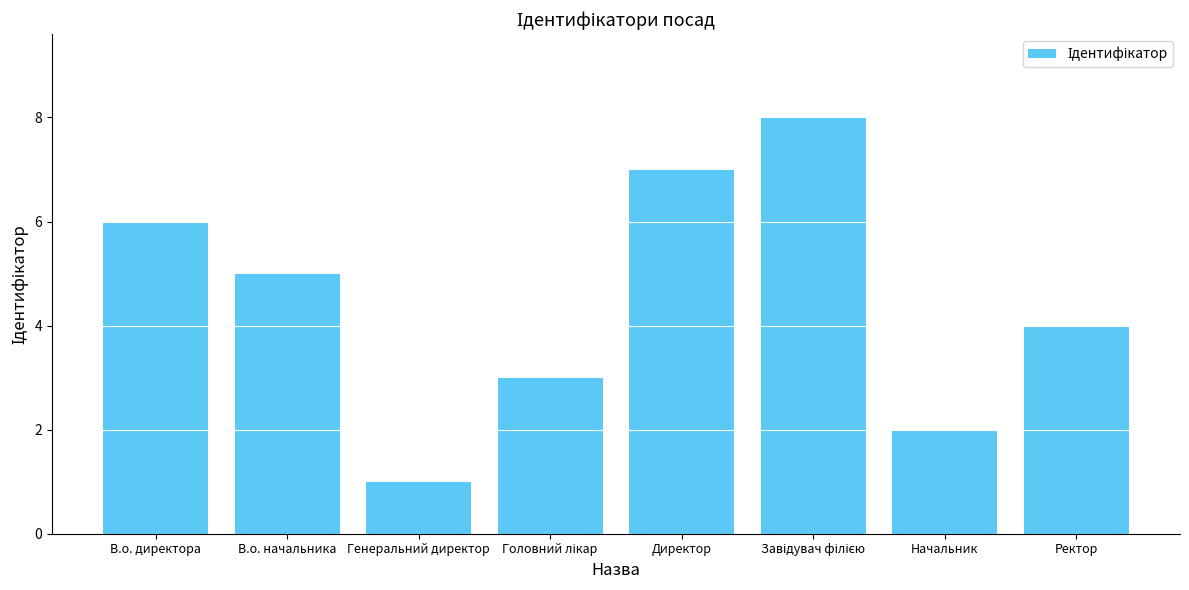

What is the change in value from Генеральний директор to Директор?

+6